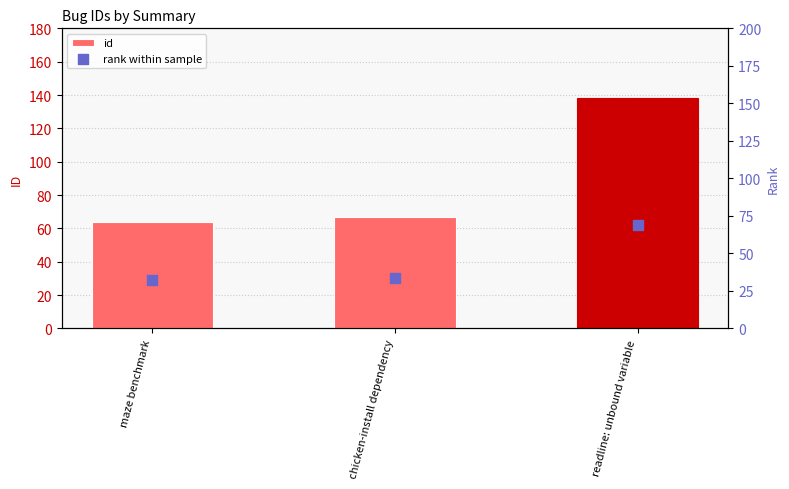

Which series contains the highest Y value?

id